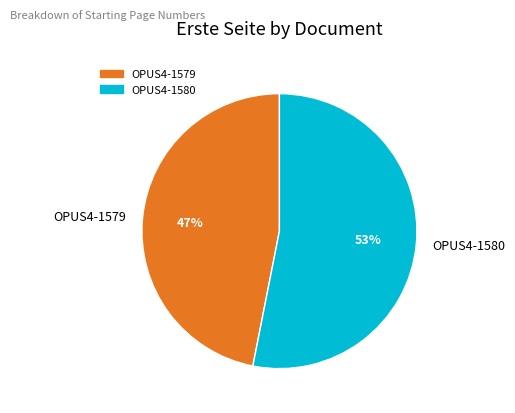

What is the majority slice?

OPUS4-1580